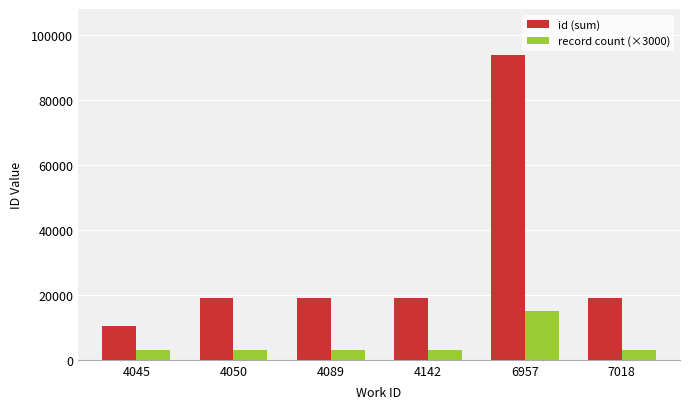

What is the difference between the maximum and second lowest values in the id (sum) series?

74913